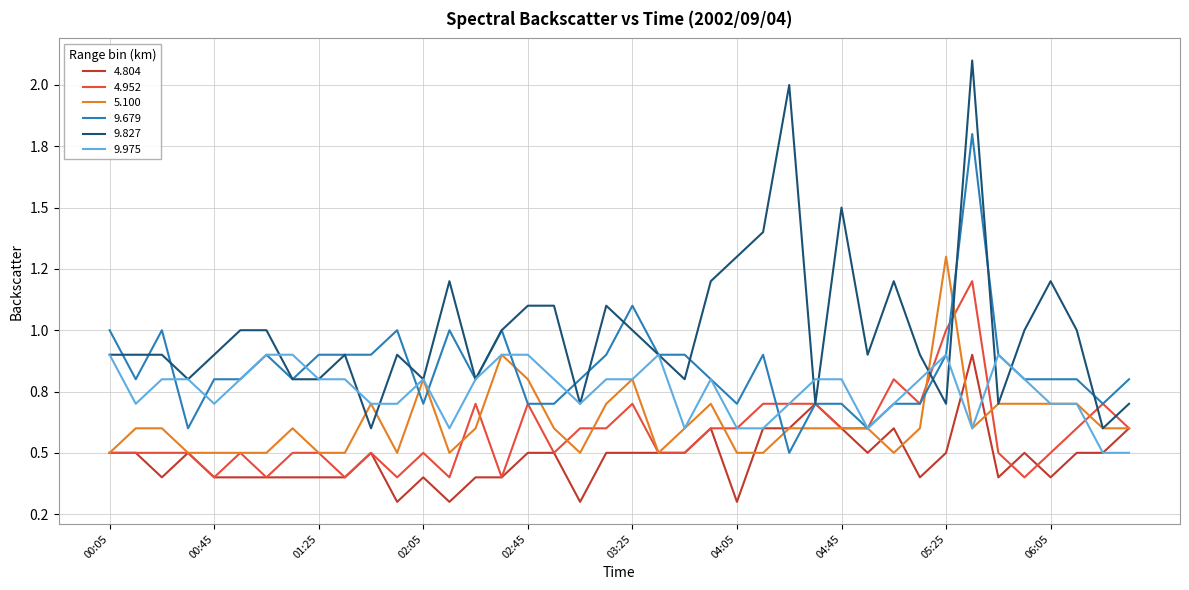

Does the chart display data point markers on the line(s)?

No